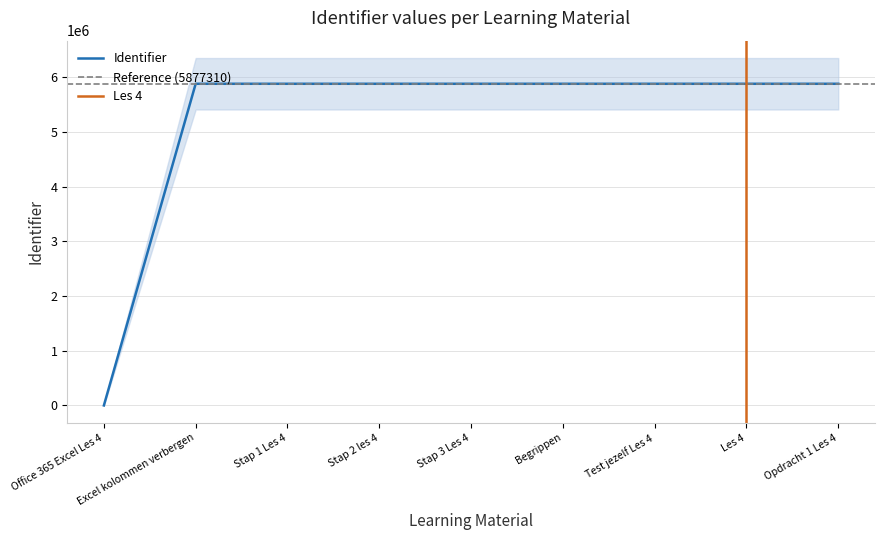

The chart shows a value of 5877314 at Les 4. True or false?

True